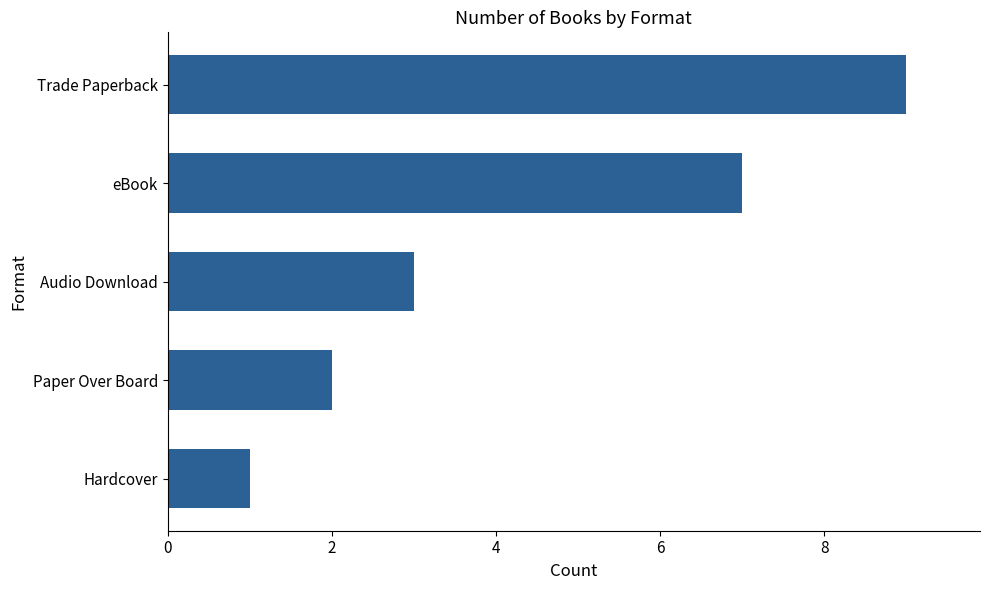

What is the average value?

4